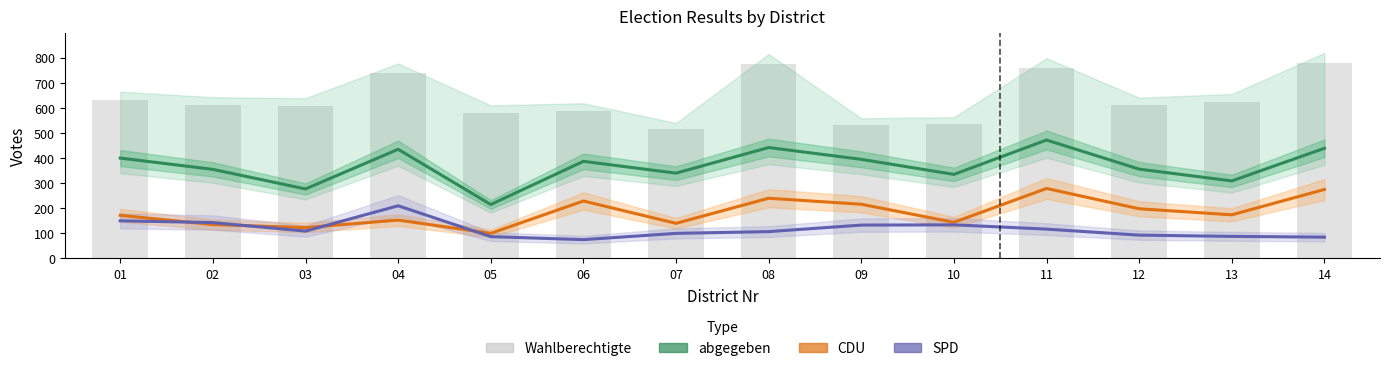

What are all the series names shown in the legend?

abgegeben, CDU, SPD, Wahlberechtigte